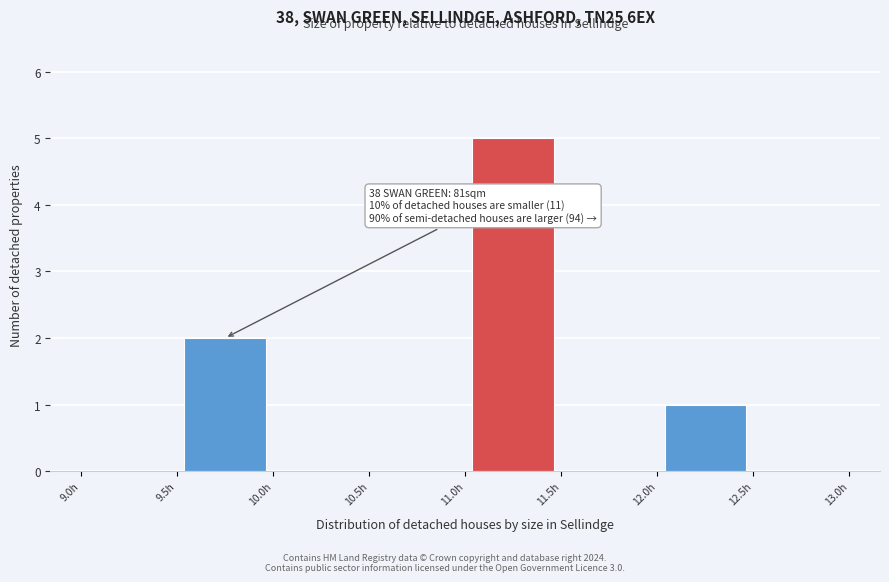

Which range on the x-axis has the tallest bar?

11.0 to 11.5